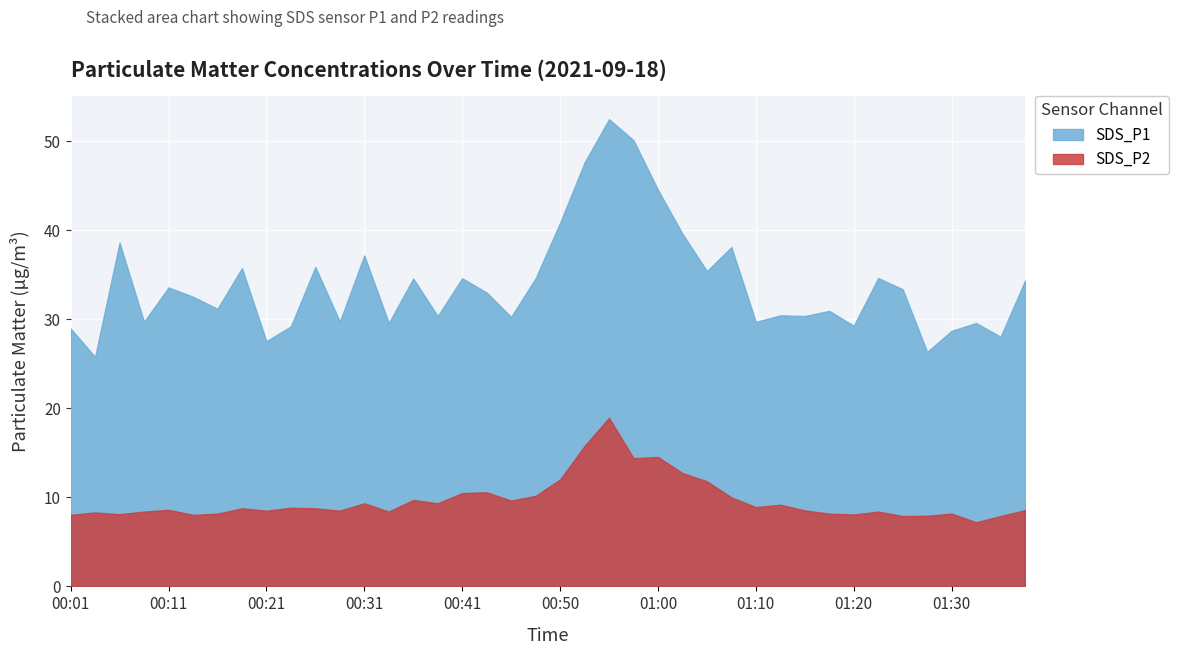

What is the label of the 11th point from the left?

00:26